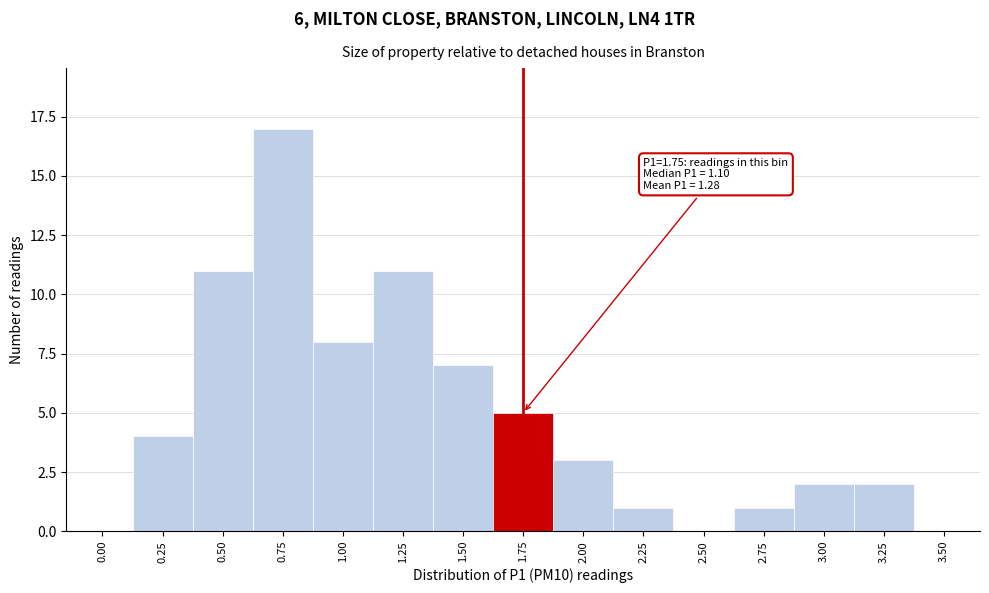

Reading left to right, what are all the values shown in this chart?

0.00=0	0.25=4	0.50=11	0.75=17	1.00=8	1.25=11	1.50=7	1.75=5	2.00=3	2.25=1	2.50=0	2.75=1	3.00=2	3.25=2	3.50=0